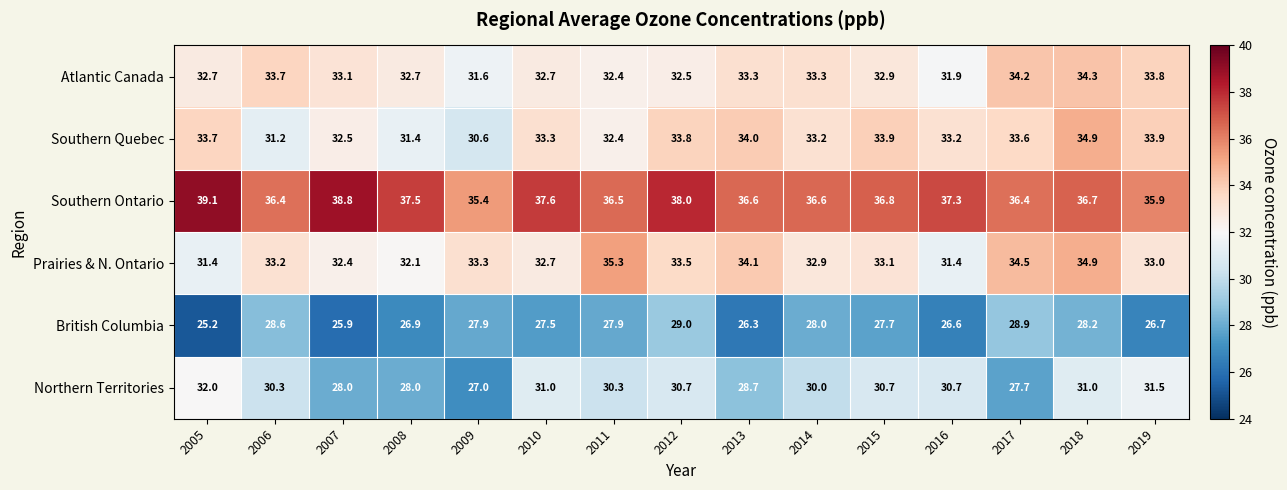

What is the sum of the British Columbia values at 2016 and 2006?

55.2